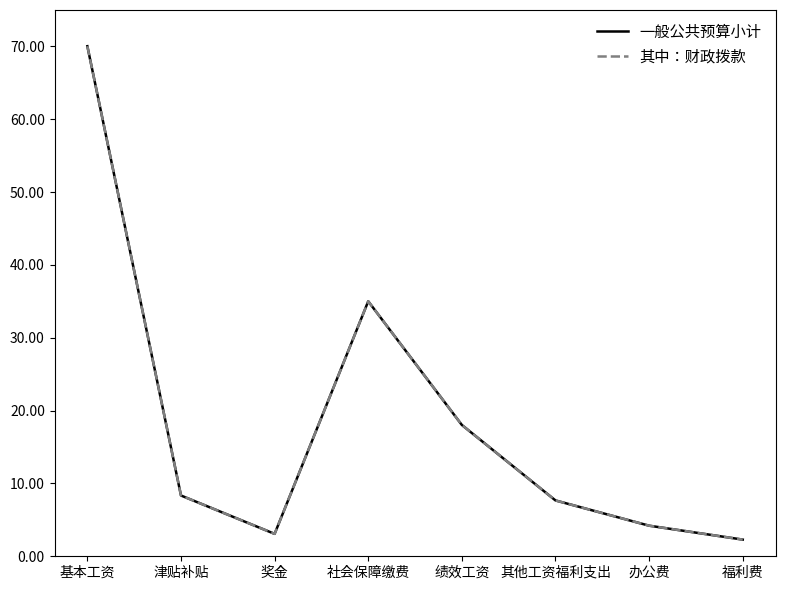

Does the chart have visible grid lines?

No